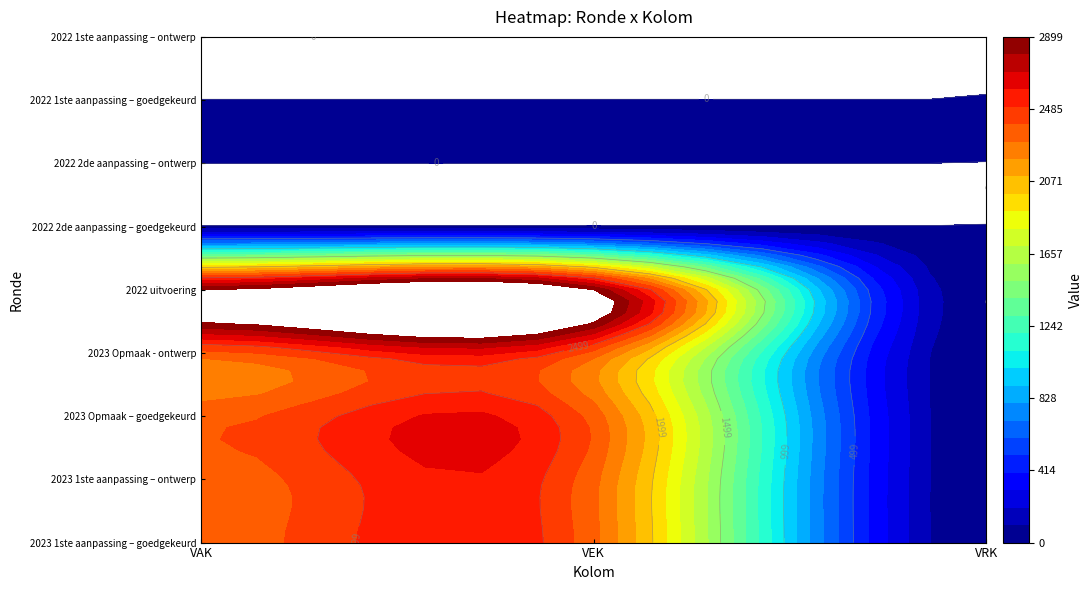

Is it true that 2023 Opmaak - ontwerp equals 1327 at 0?

False